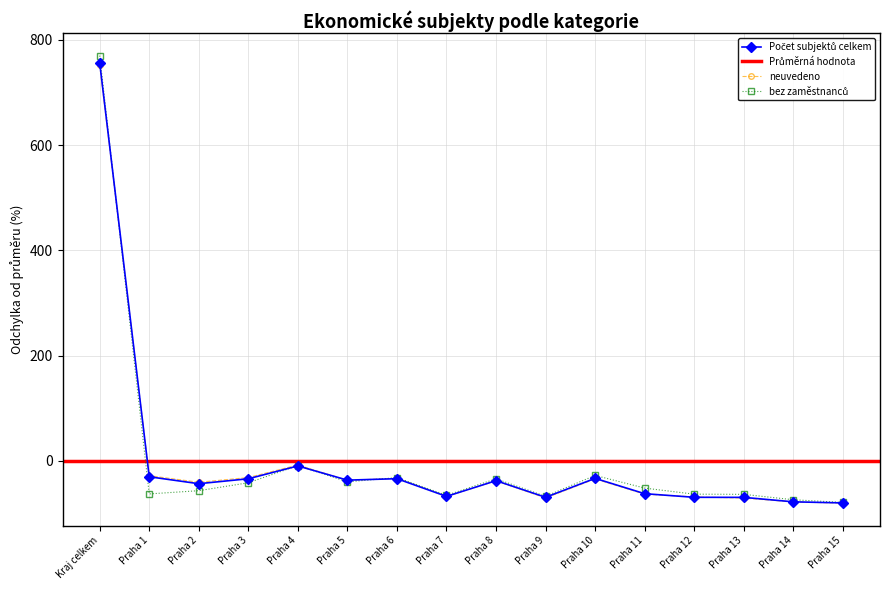

How many negative values does the Počet subjektů celkem series have?

15